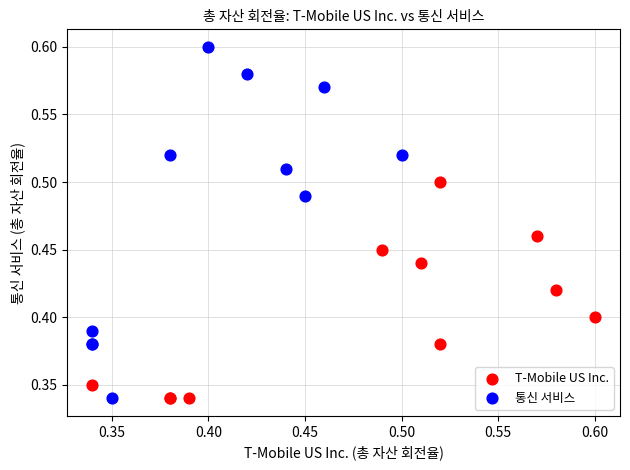

Which series has the widest spread of Y values?

통신 서비스